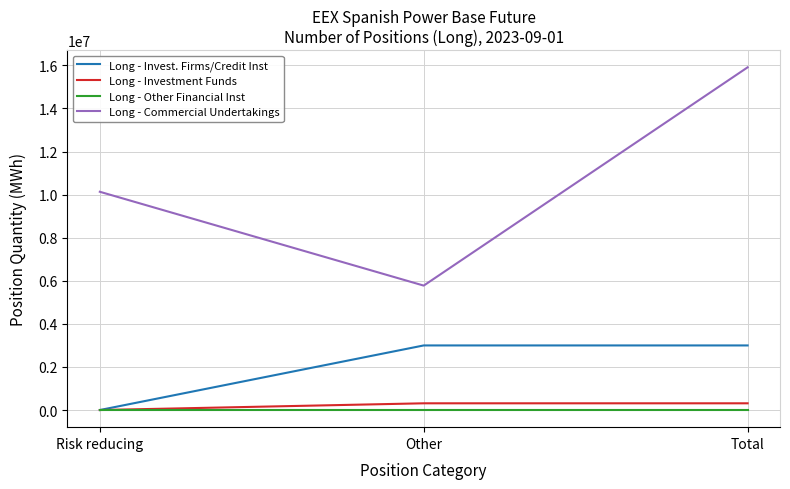

Reading left to right, what are all the values shown in this chart?

Long - Invest. Firms/Credit Inst: Risk reducing=0	Other=2998172	Total=2998172
Long - Investment Funds: Risk reducing=0	Other=312428	Total=312428
Long - Other Financial Inst: Risk reducing=0	Other=0	Total=0
Long - Commercial Undertakings: Risk reducing=10131393	Other=5776013	Total=15907406